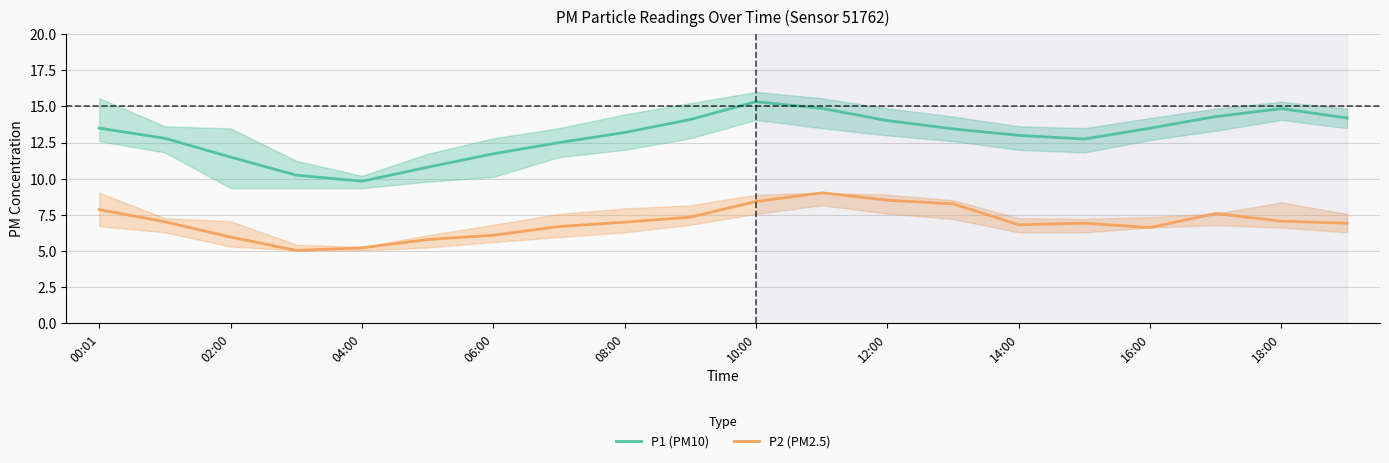

True or false: P2 (PM2.5) and P1 (PM10) intersect in this chart.

False